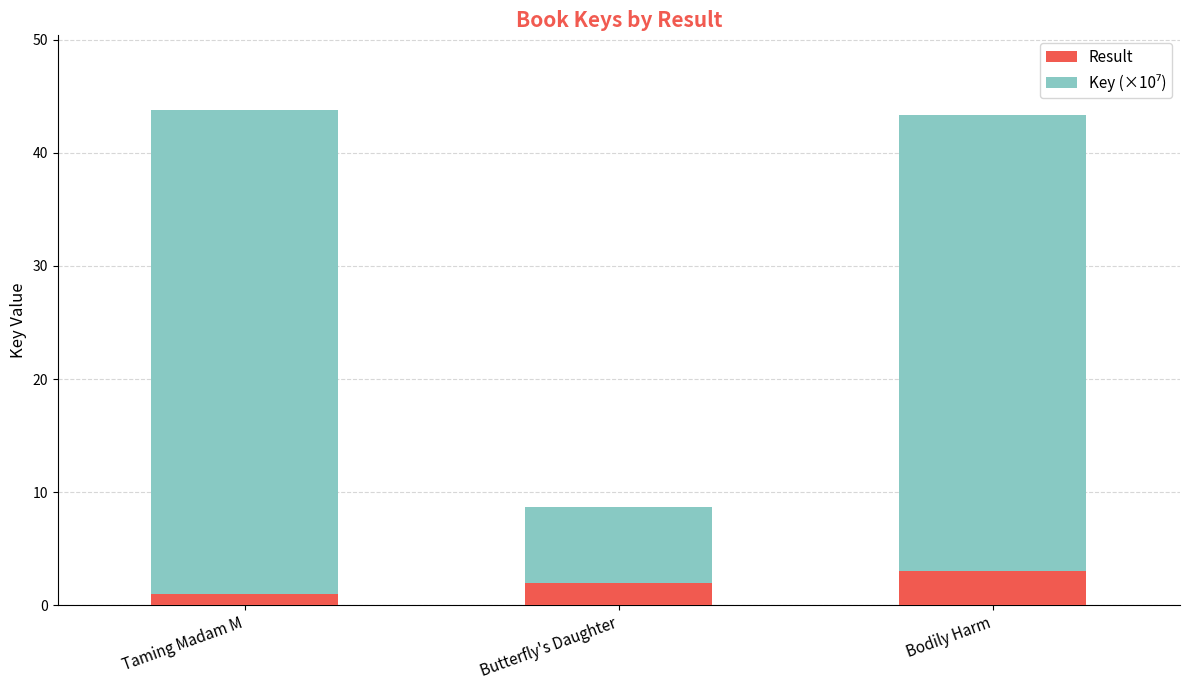

What is the sum of the Result values at Taming Madam M and Bodily Harm?

4.0